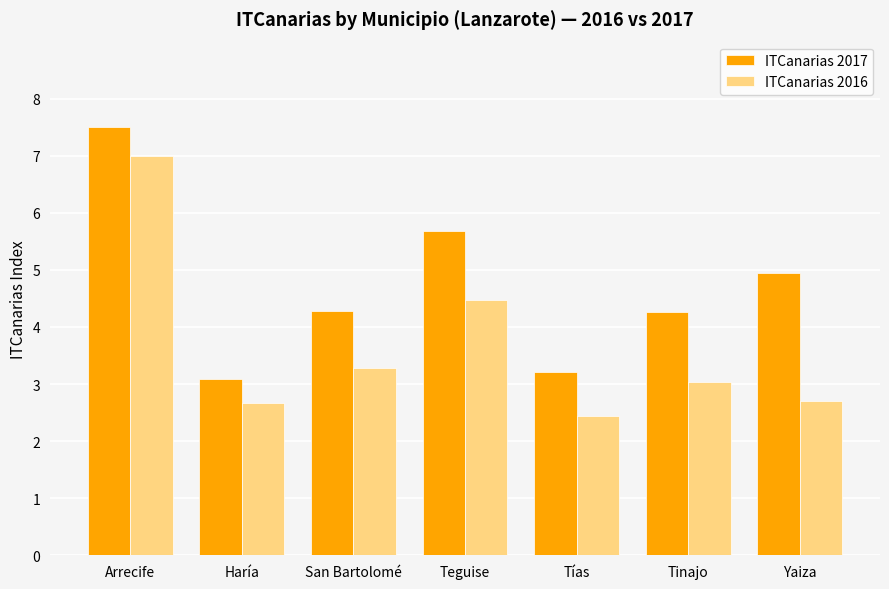

Reading right to left, list all the values displayed in this chart.

ITCanarias 2017: Yaiza=5.0	Tinajo=4.3	Tías=3.2	Teguise=5.7	San Bartolomé=4.3	Haría=3.1	Arrecife=7.5
ITCanarias 2016: Yaiza=2.7	Tinajo=3.0	Tías=2.4	Teguise=4.5	San Bartolomé=3.3	Haría=2.7	Arrecife=7.0